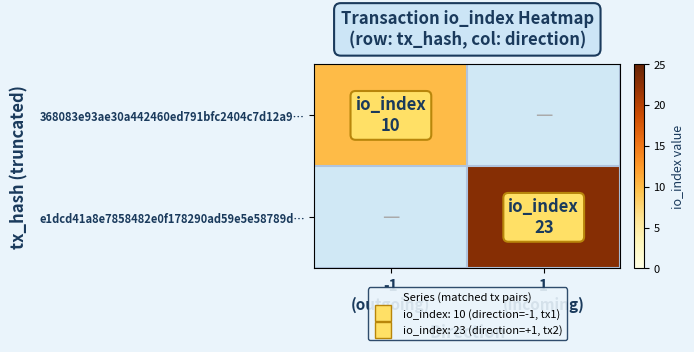

Is the value of 368083e93ae30a442460ed791bfc2404c7d12a9… at -1 (outgoing) greater than the value of e1dcd41a8e7858482e0f178290ad59e5e58789d… at 1 (incoming)?

No